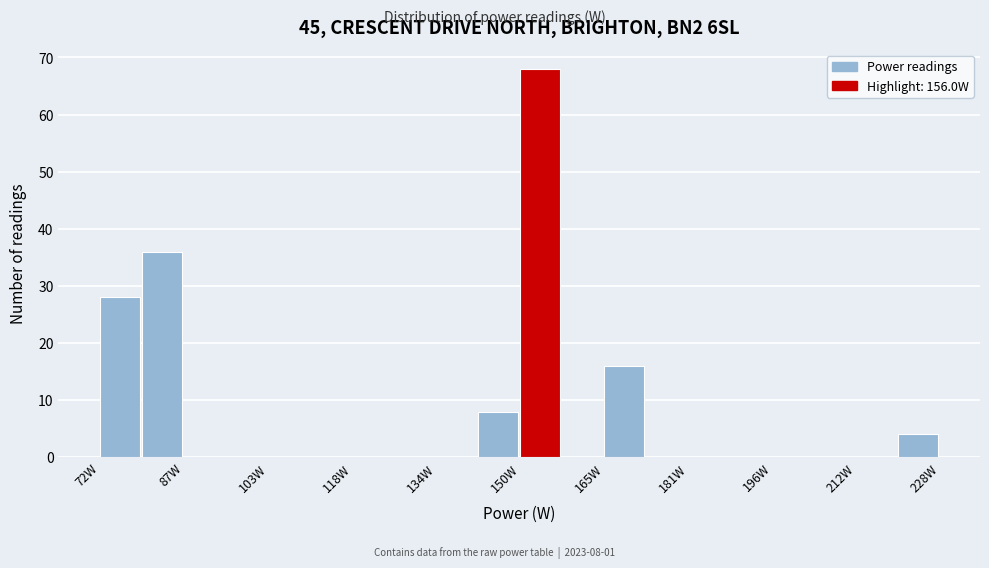

Around what value on the x-axis is the tallest bar? Give the approximate position of its centre, as read against the axis.

154